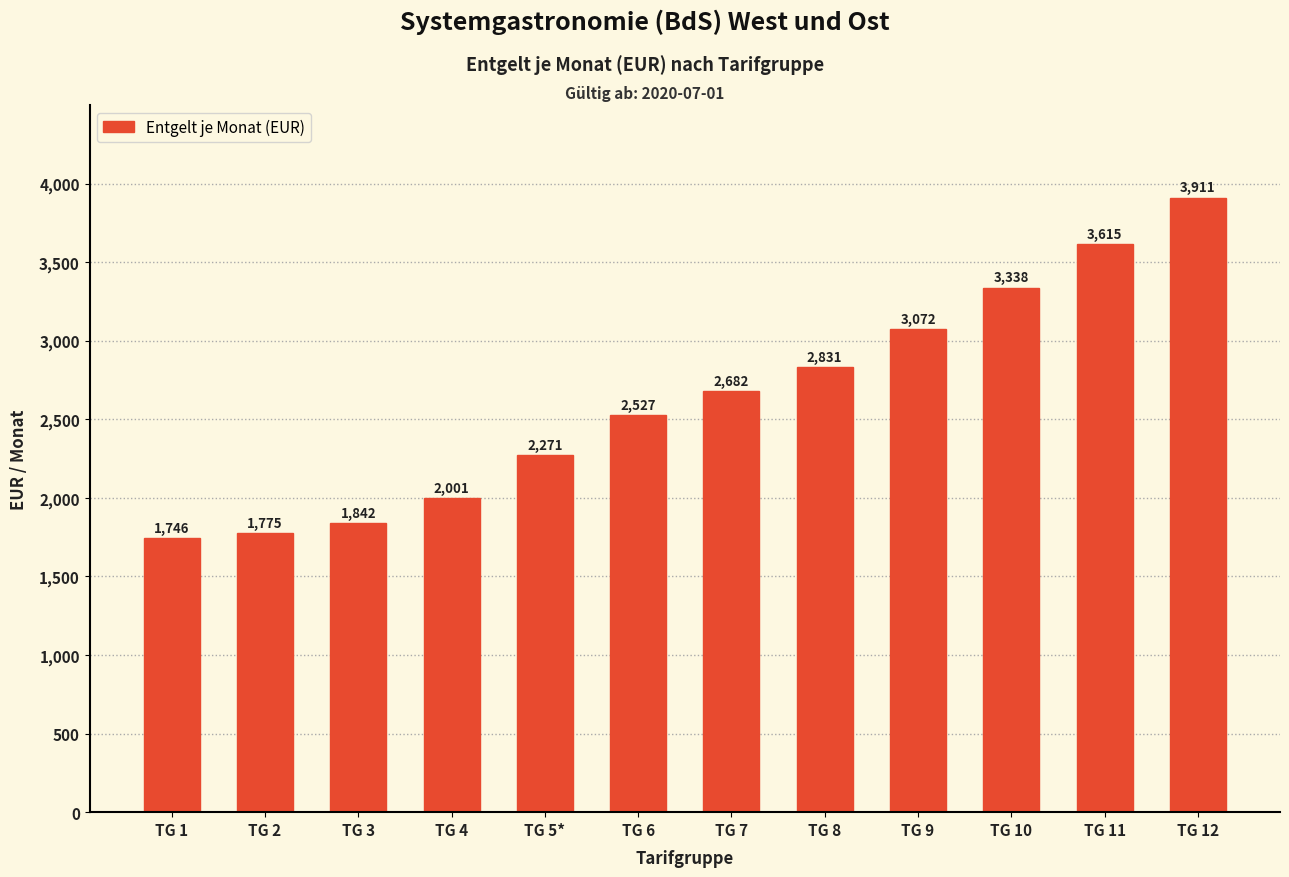

Read the value at TG 12, to the nearest 10.

3910